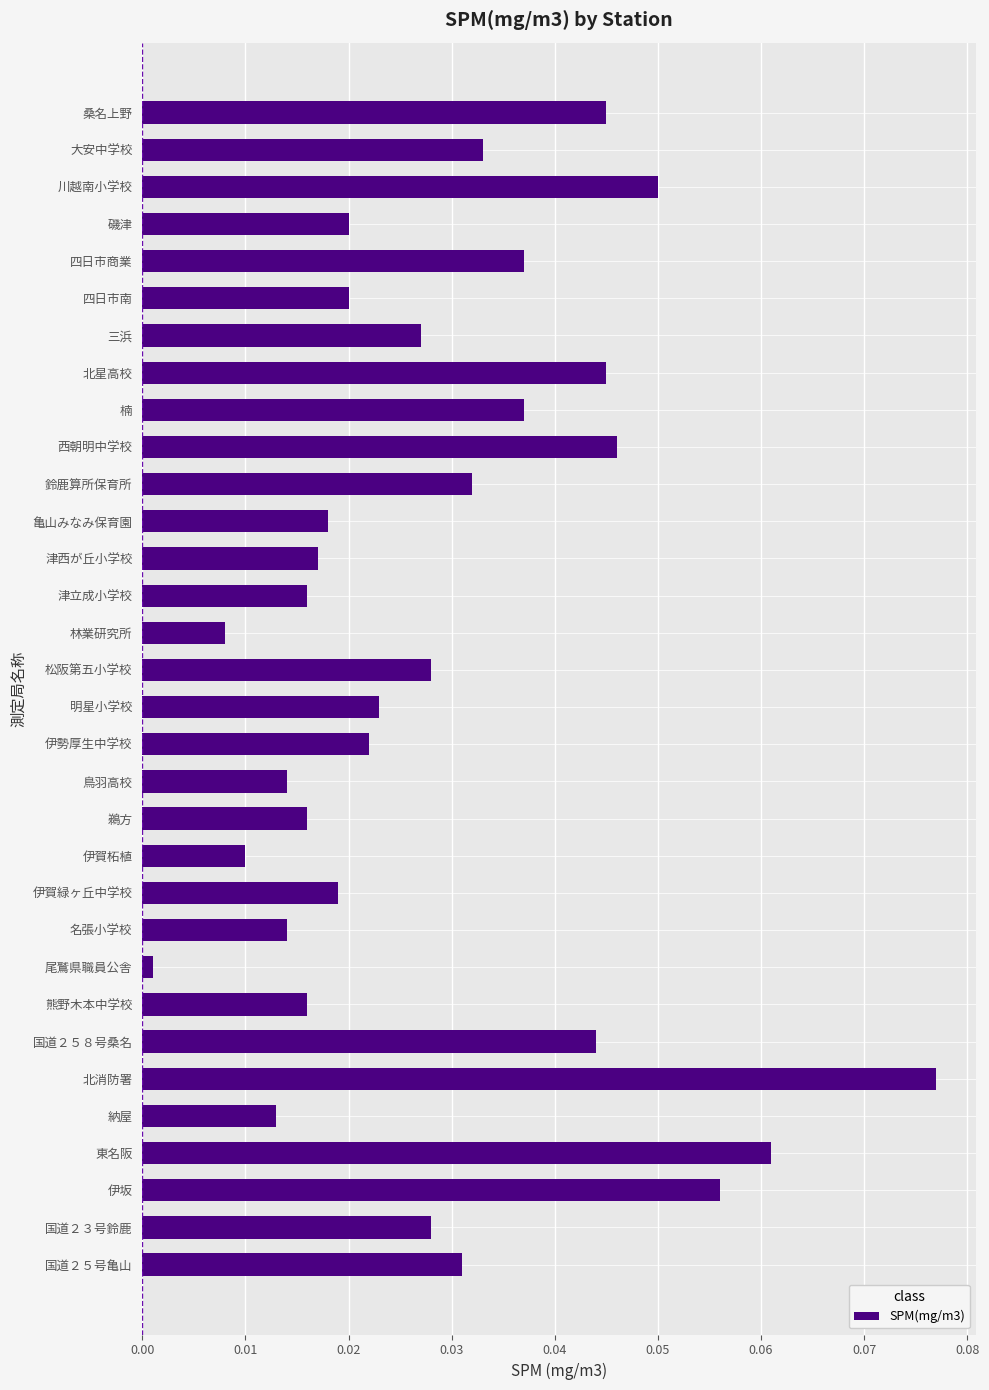

How many bars are there in total?

32